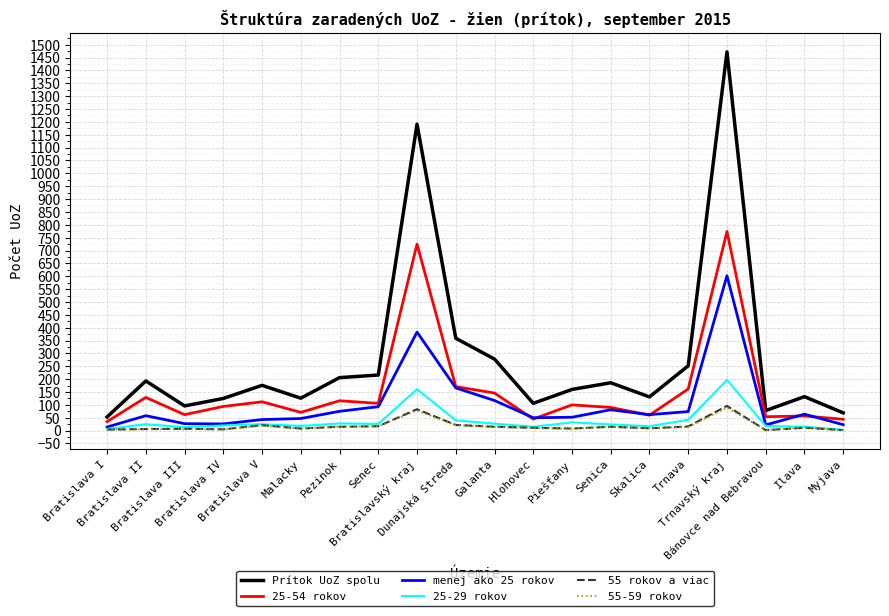

What is the sum of all 25-54 rokov values?

3153